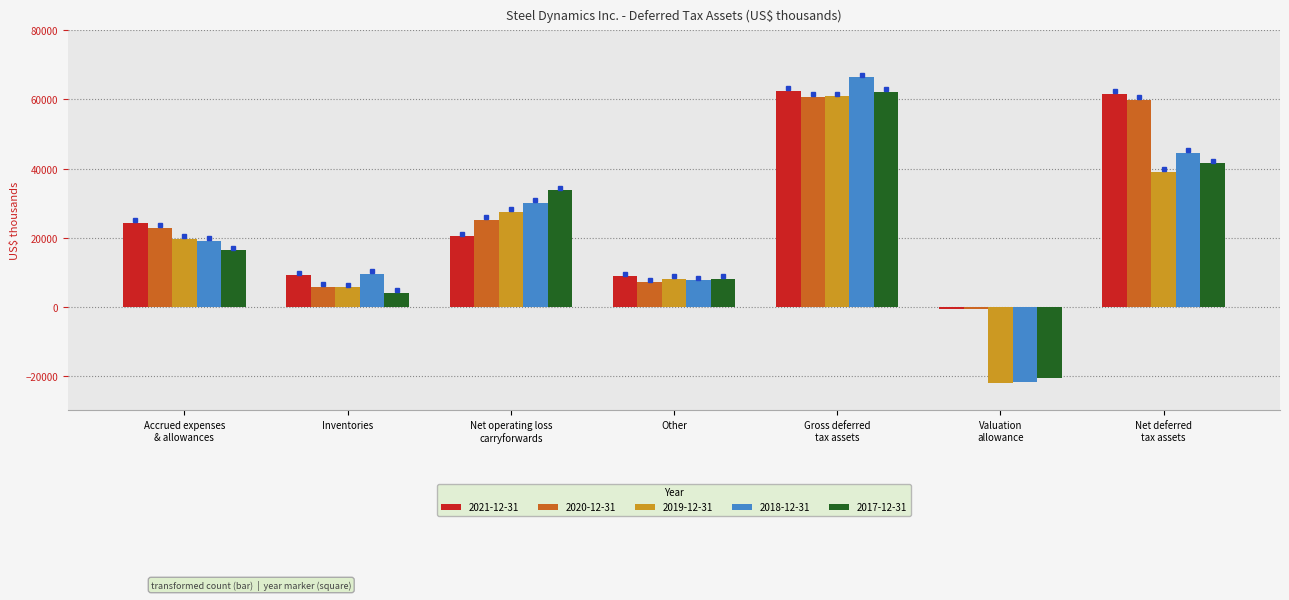

At which label does 2018-12-31 reach its peak?

Gross deferred
tax assets